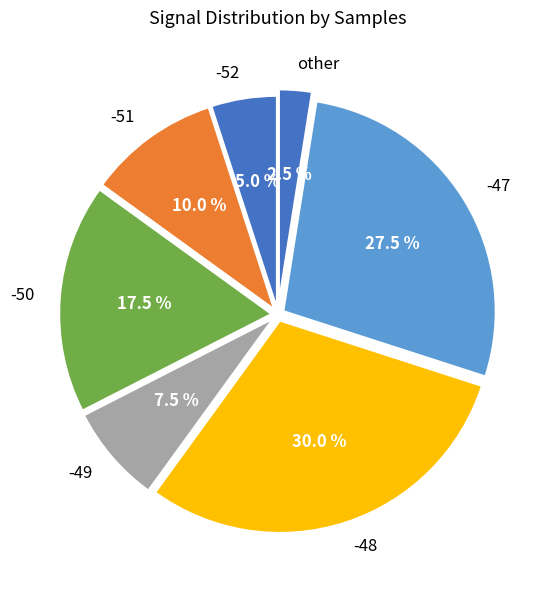

Combined, what portion of the pie is -48 and -50?

47.5%